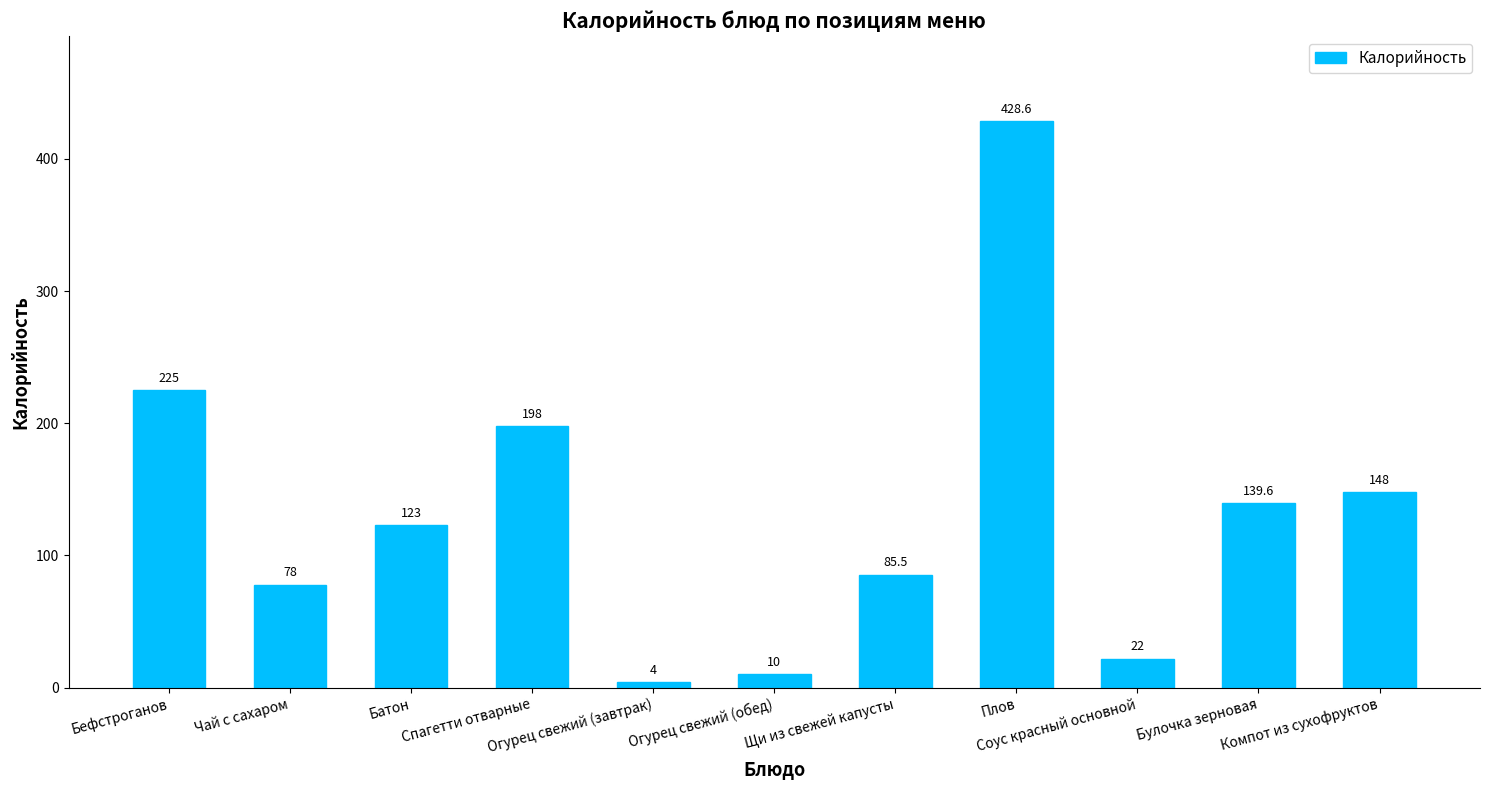

Which has a higher value, Компот из сухофруктов or Батон?

Компот из сухофруктов